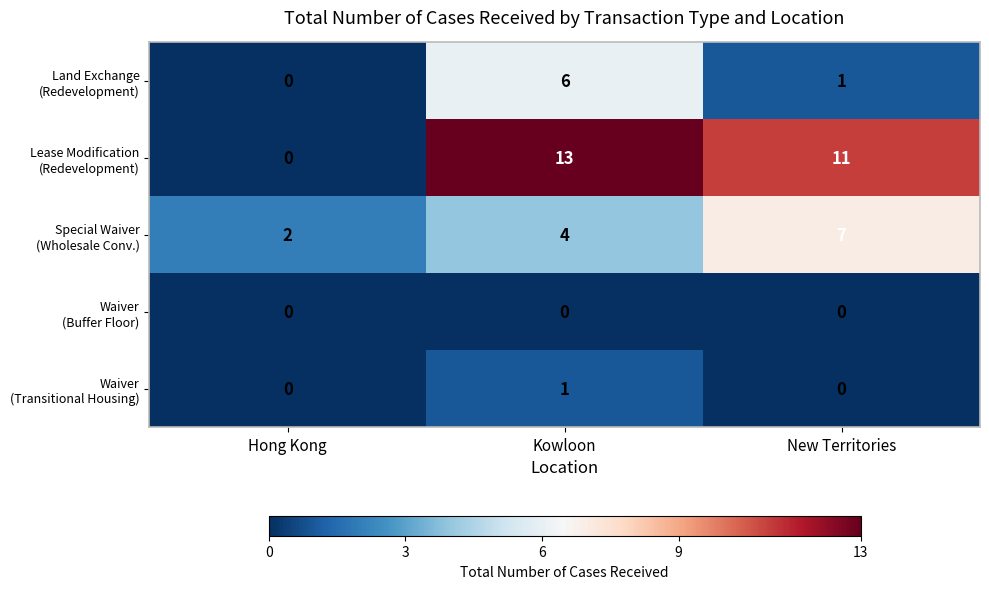

What is the total value across all series at New Territories?

19